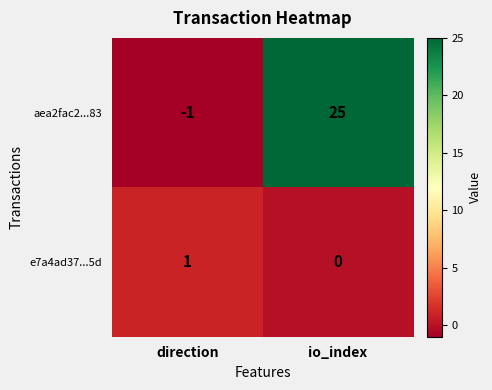

What is the sum of all aea2fac2...83 values?

24